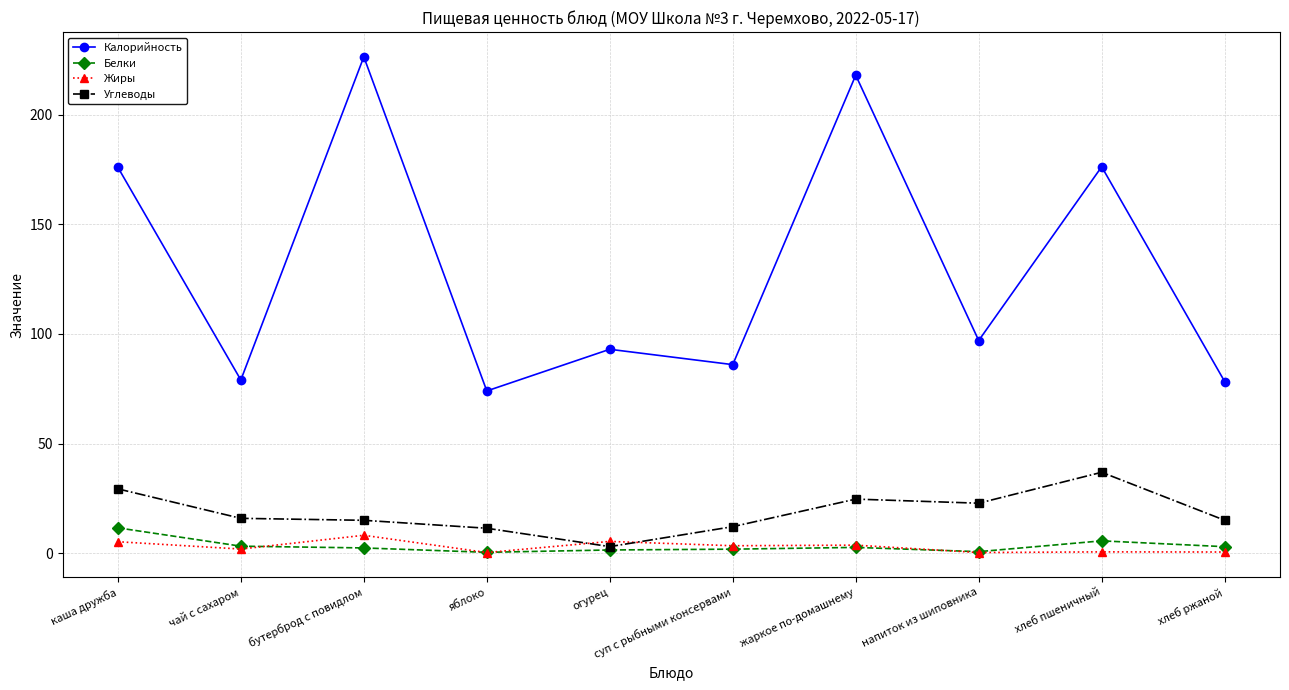

What is the label of the 8th point from the right?

бутерброд с повидлом